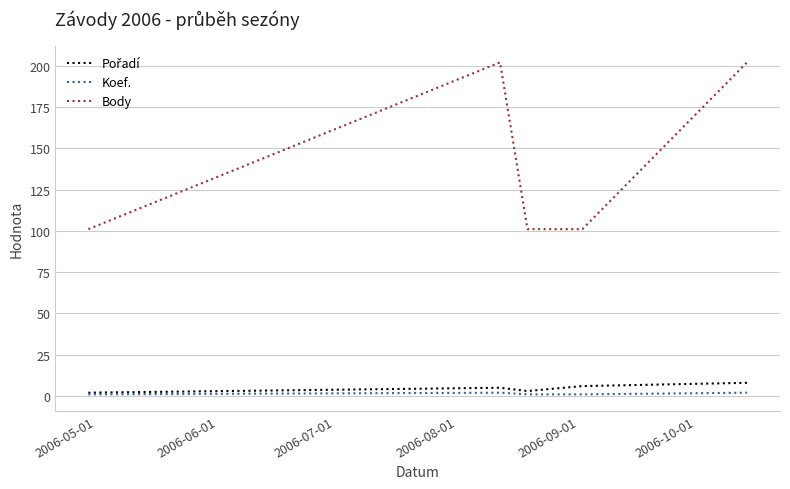

Which series has the largest total across all categories?

Body